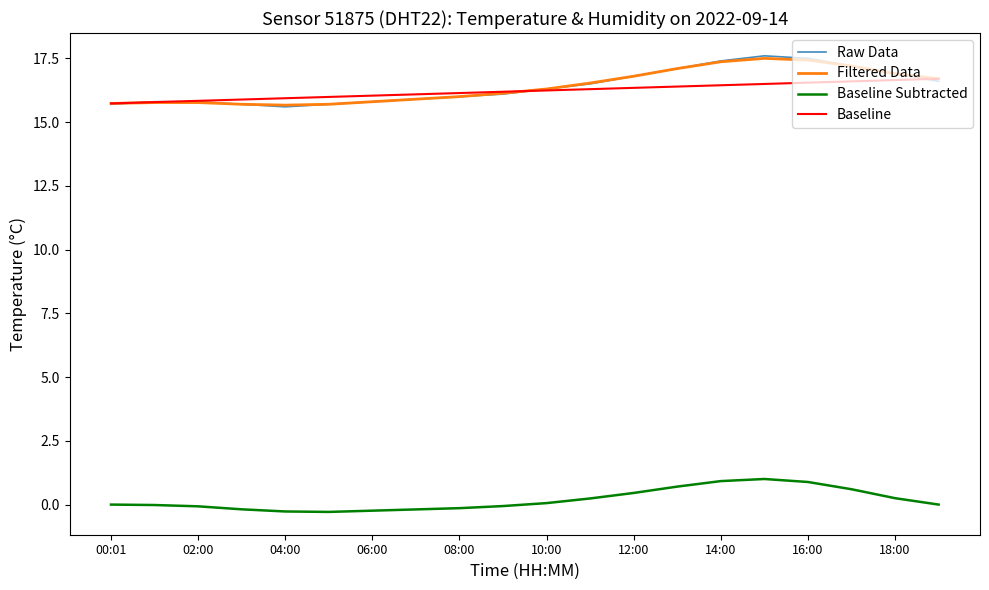

How many lines are shown in the chart?

4